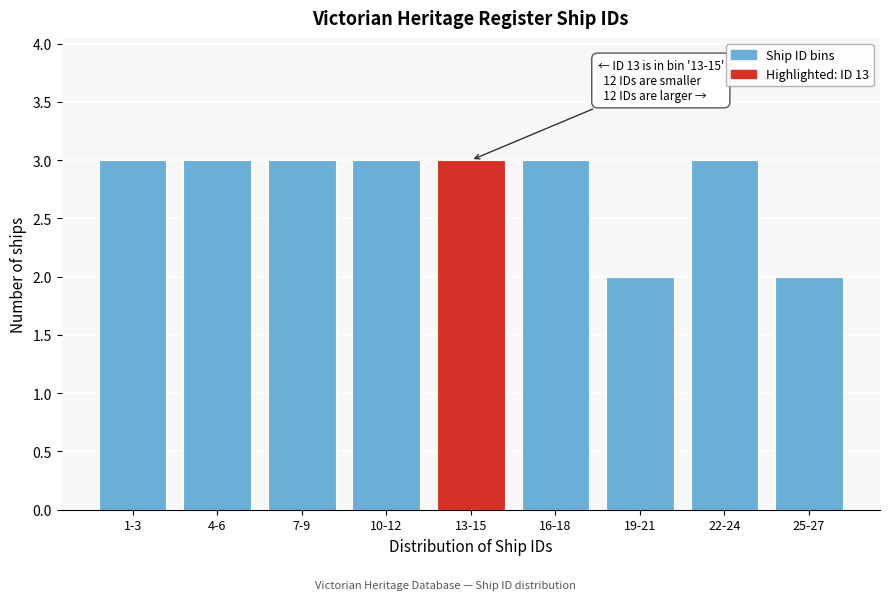

Reading left to right, what are all the values shown in this chart?

1-3=3	4-6=3	7-9=3	10-12=3	13-15=3	16-18=3	19-21=2	22-24=3	25-27=2